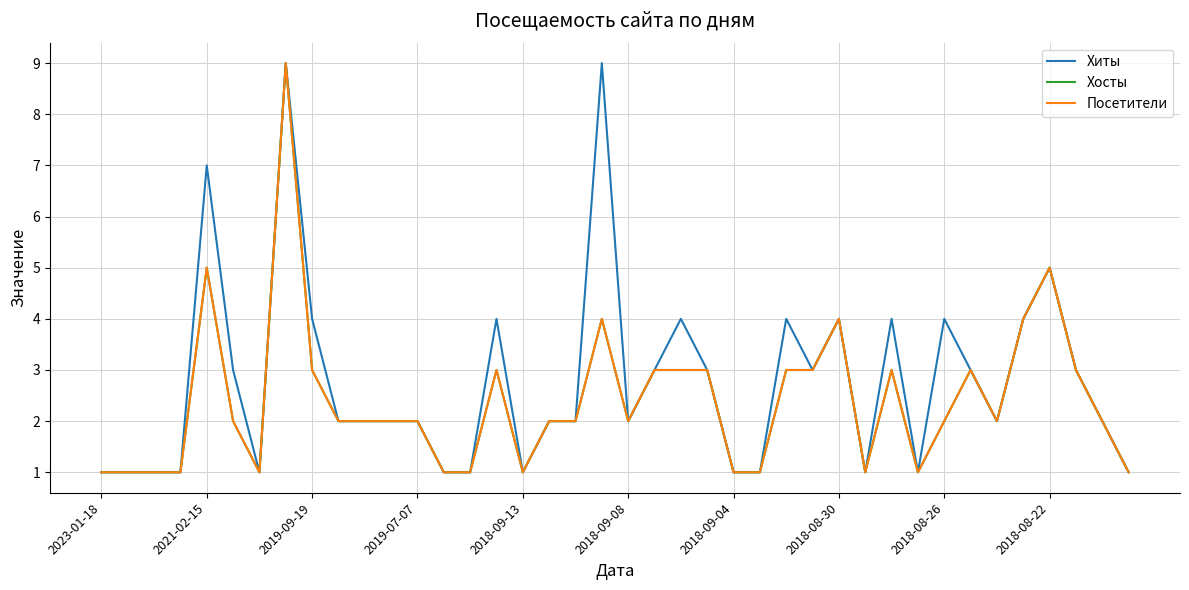

What is the value of the Посетители point at the 24th from the left?

3